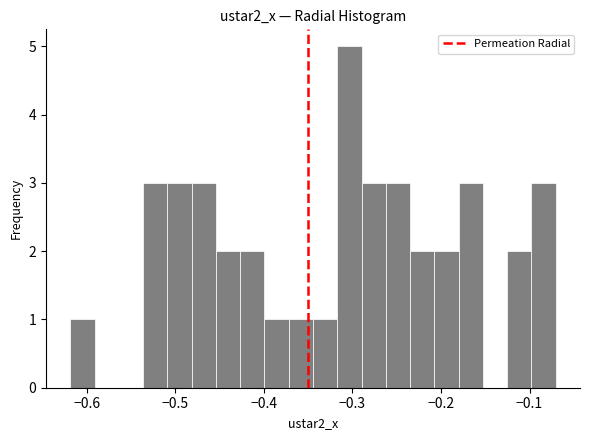

Around what value on the x-axis is the tallest bar? Give the approximate position of its centre, as read against the axis.

-0.30